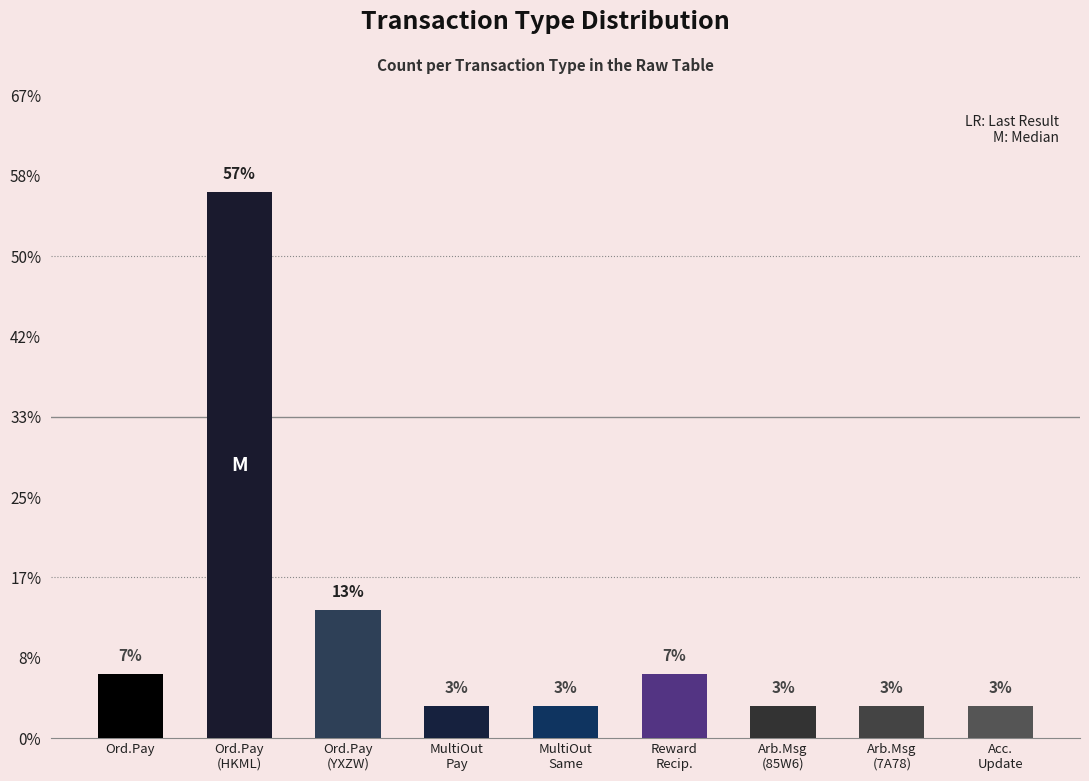

Rank the categories by value from lowest to highest.

MultiOut
Pay, MultiOut
Same, Arb.Msg
(85W6), Arb.Msg
(7A78), Acc.
Update, Ord.Pay, Reward
Recip., Ord.Pay
(YXZW), Ord.Pay
(HKML)